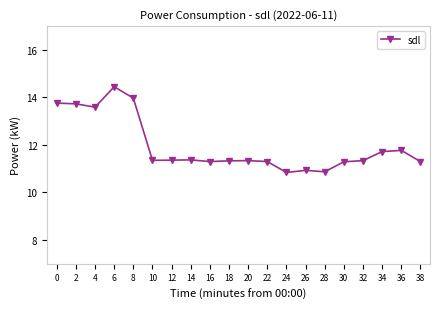

True or false: the data has more than 2 interior local peaks.

True